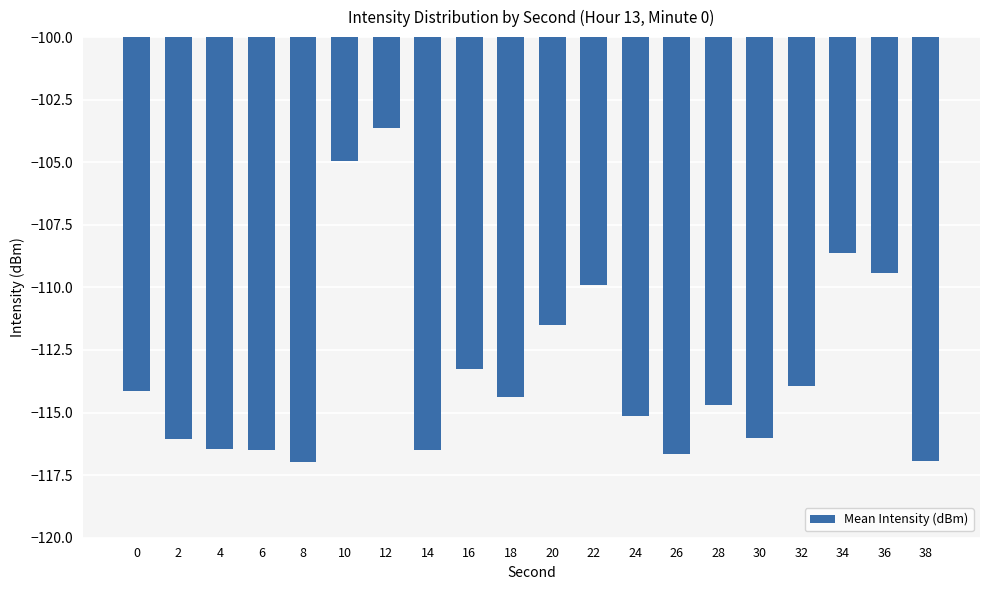

What is the maximum value shown in the chart?

-103.6